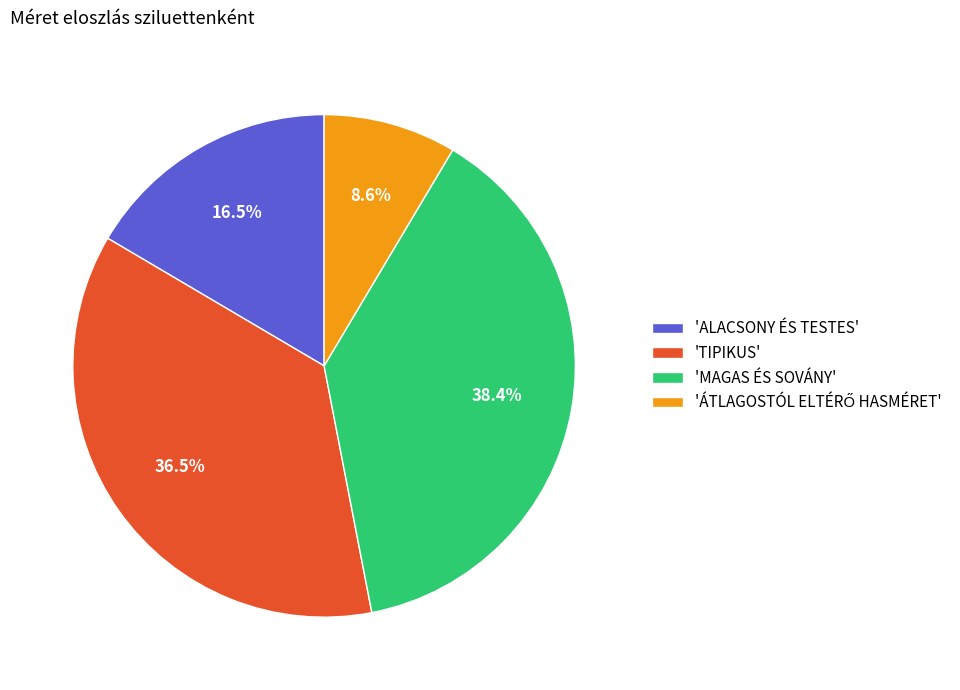

Does any single category account for the majority?

No